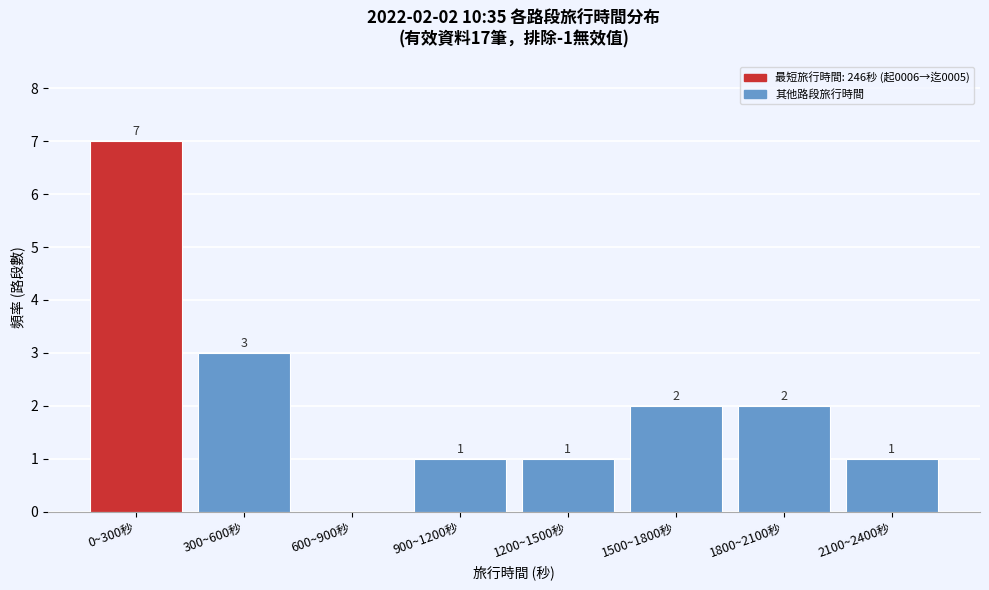

Reading right to left, extract all data points from this chart.

2100~2400秒=1	1800~2100秒=2	1500~1800秒=2	1200~1500秒=1	900~1200秒=1	600~900秒=0	300~600秒=3	0~300秒=7